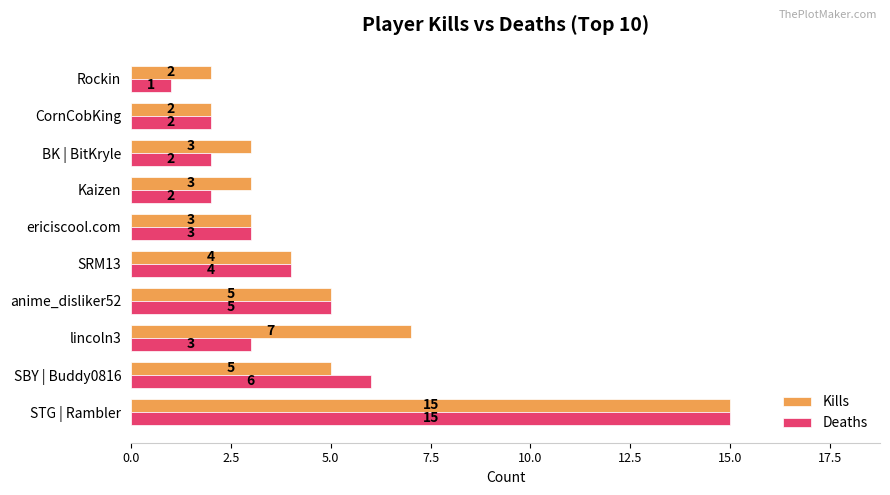

Rank the series by their average value, from lowest to highest.

Deaths, Kills